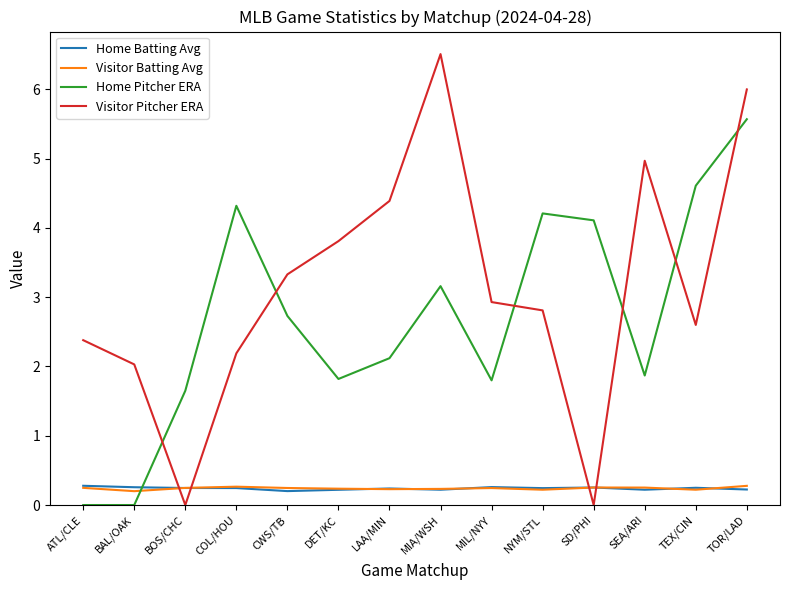

The value of Visitor Pitcher ERA at LAA/MIN is 4.4. True or false?

True